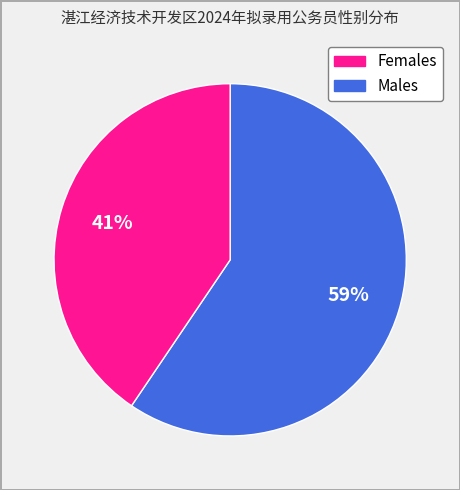

Does any single category account for the majority?

Yes